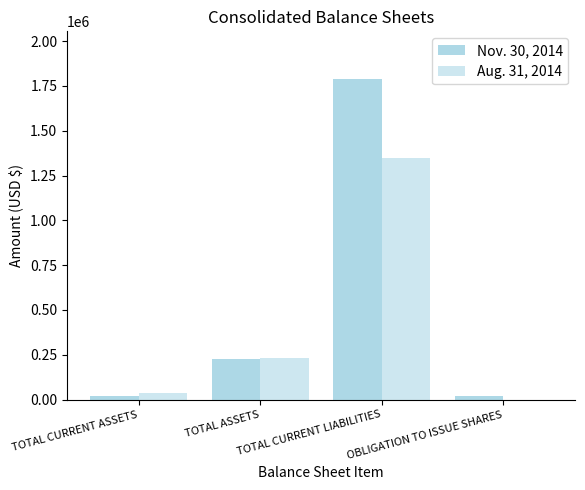

Reading left to right, list all the values displayed in this chart.

Nov. 30, 2014: TOTAL CURRENT ASSETS=19615	TOTAL ASSETS=226660	TOTAL CURRENT LIABILITIES=1786651	OBLIGATION TO ISSUE SHARES=21200
Aug. 31, 2014: TOTAL CURRENT ASSETS=37037	TOTAL ASSETS=229943	TOTAL CURRENT LIABILITIES=1346846	OBLIGATION TO ISSUE SHARES=0